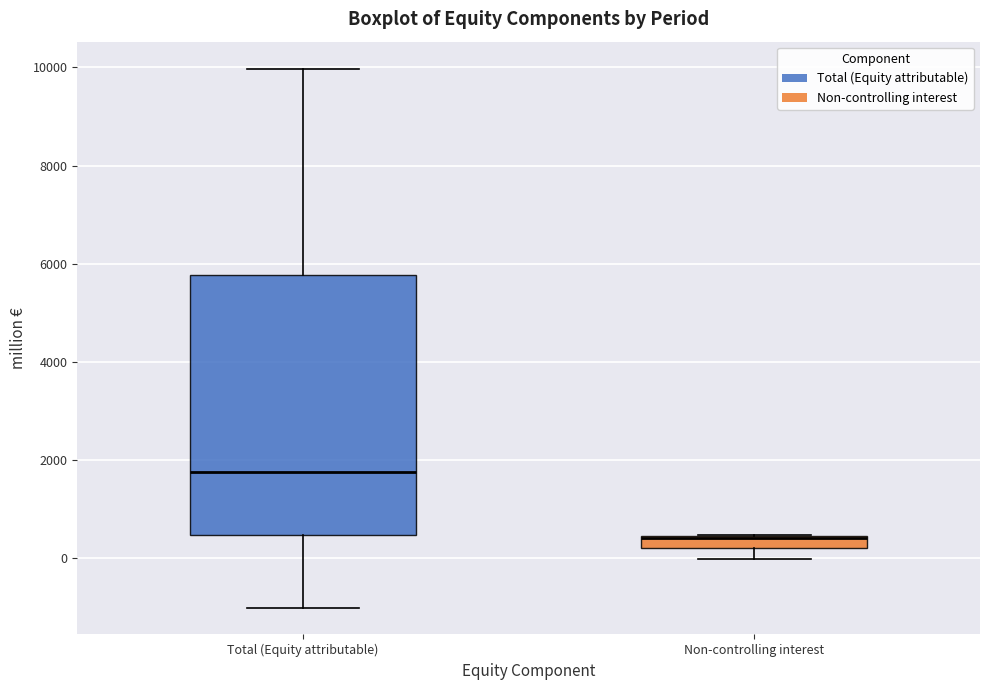

Which box is the tallest, from its lower edge to its upper edge?

Total (Equity attributable)